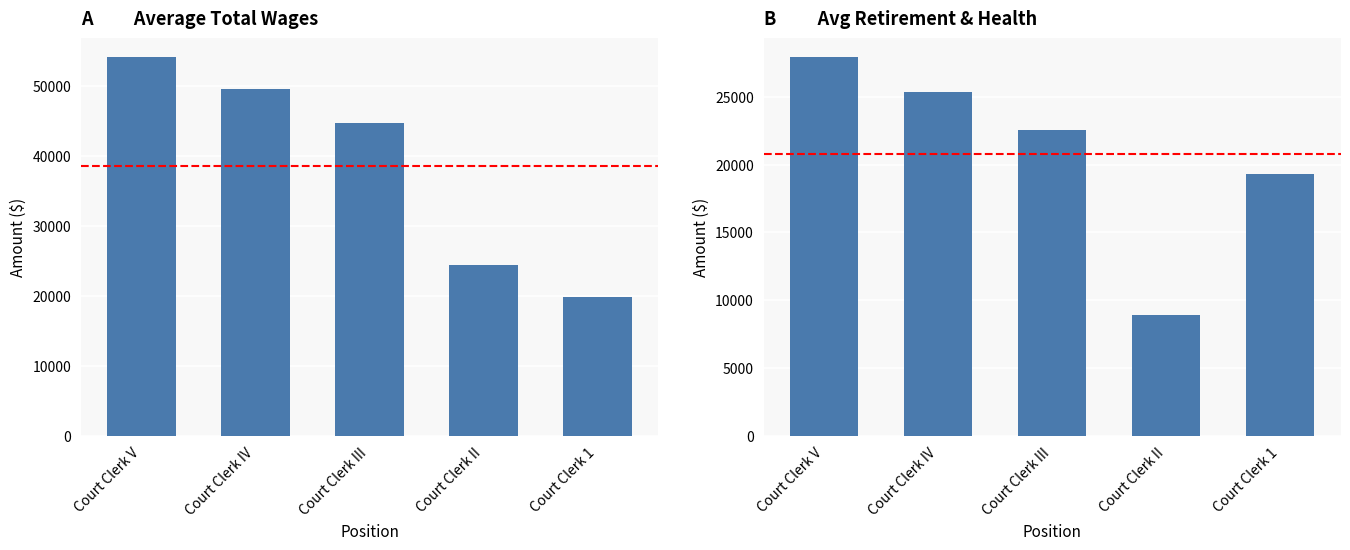

What is the sum of all Total Wages values?

192393.6